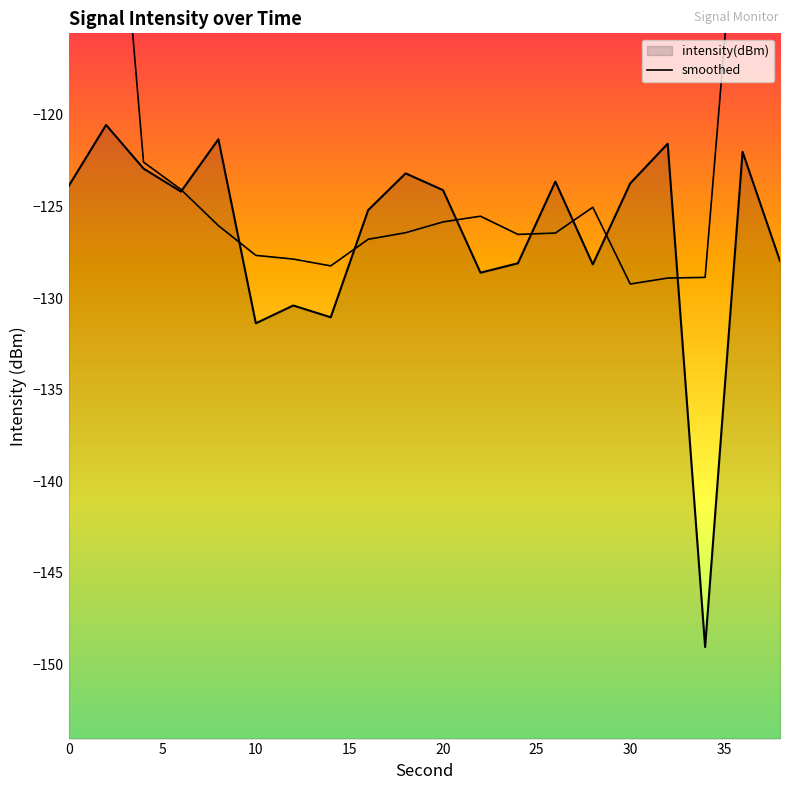

What is the average value?

-126.6